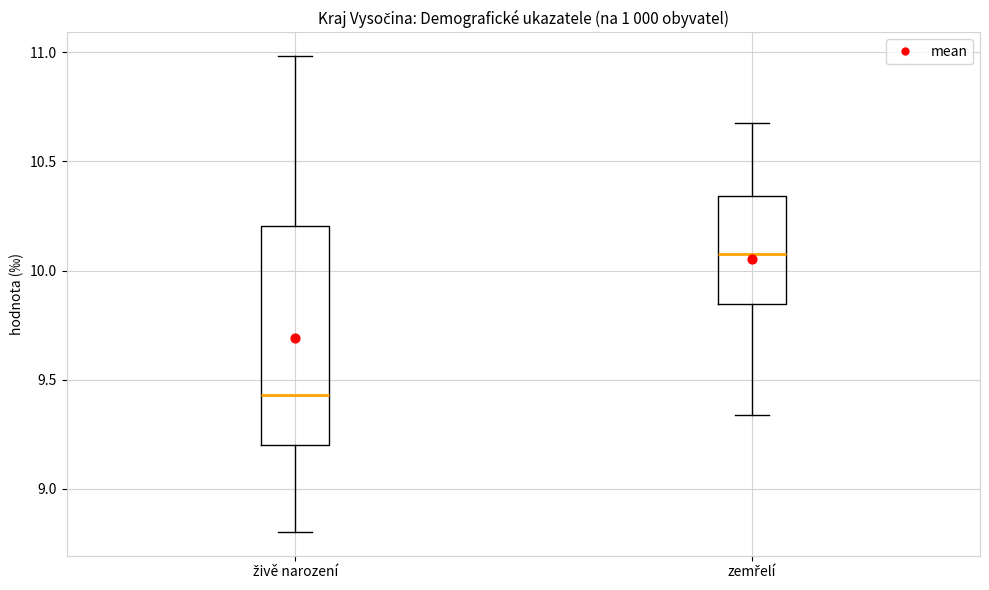

Which box's median line is the lowest?

živě narození